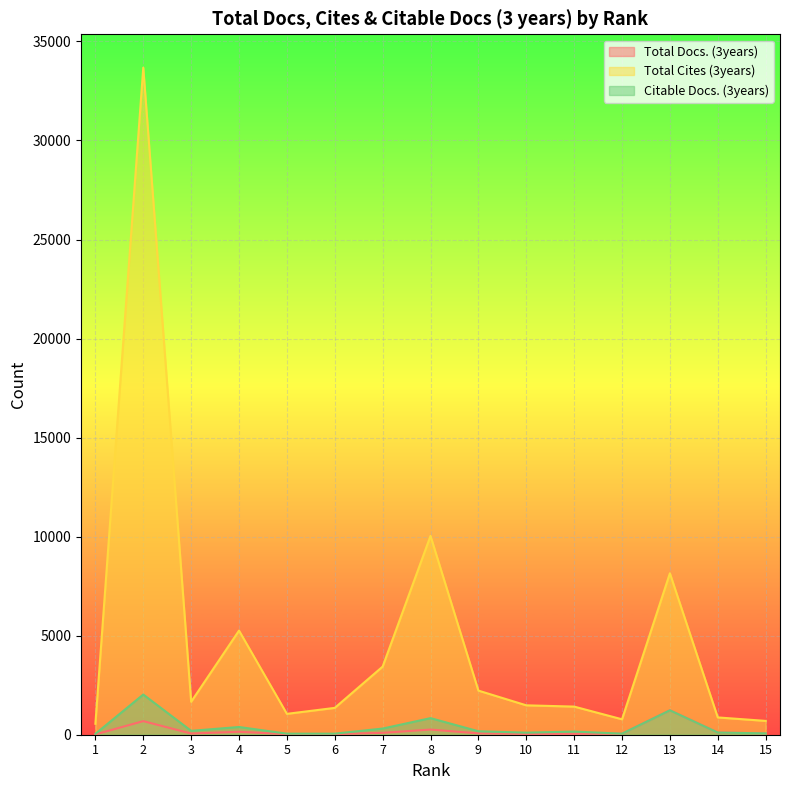

At which label does Total Cites (3years) first exceed 1484?

2